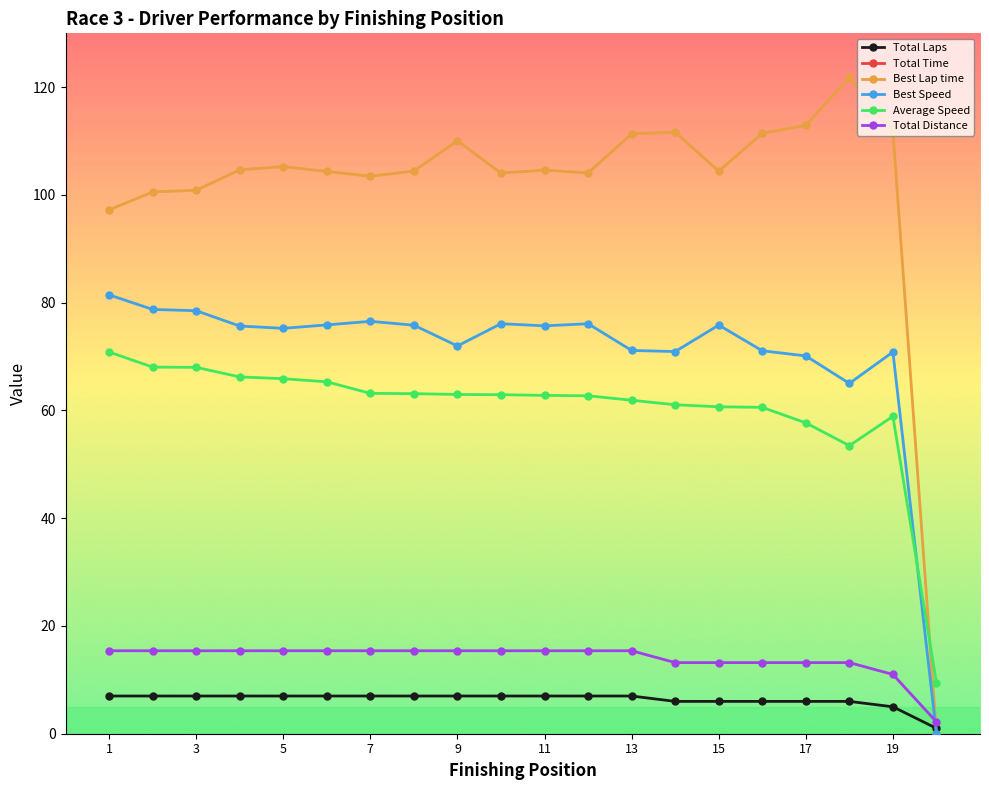

The value of Best Lap time at 5 is 105.3. True or false?

True